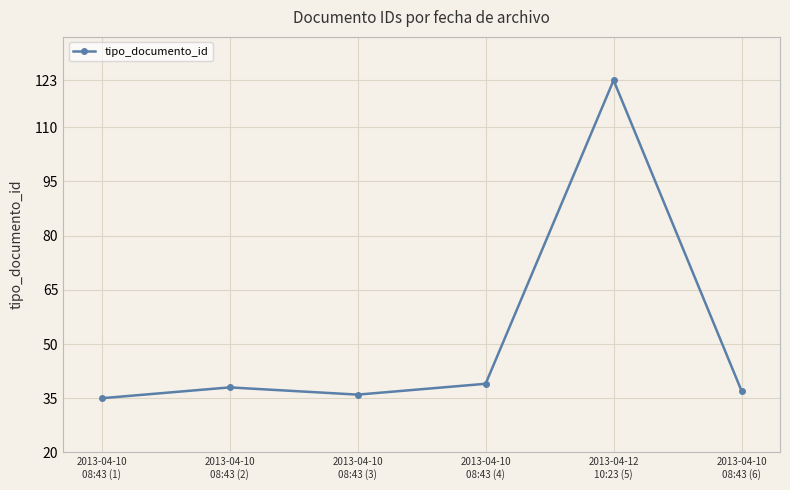

How many points are lower than both their immediate neighbors (excluding endpoints)?

1